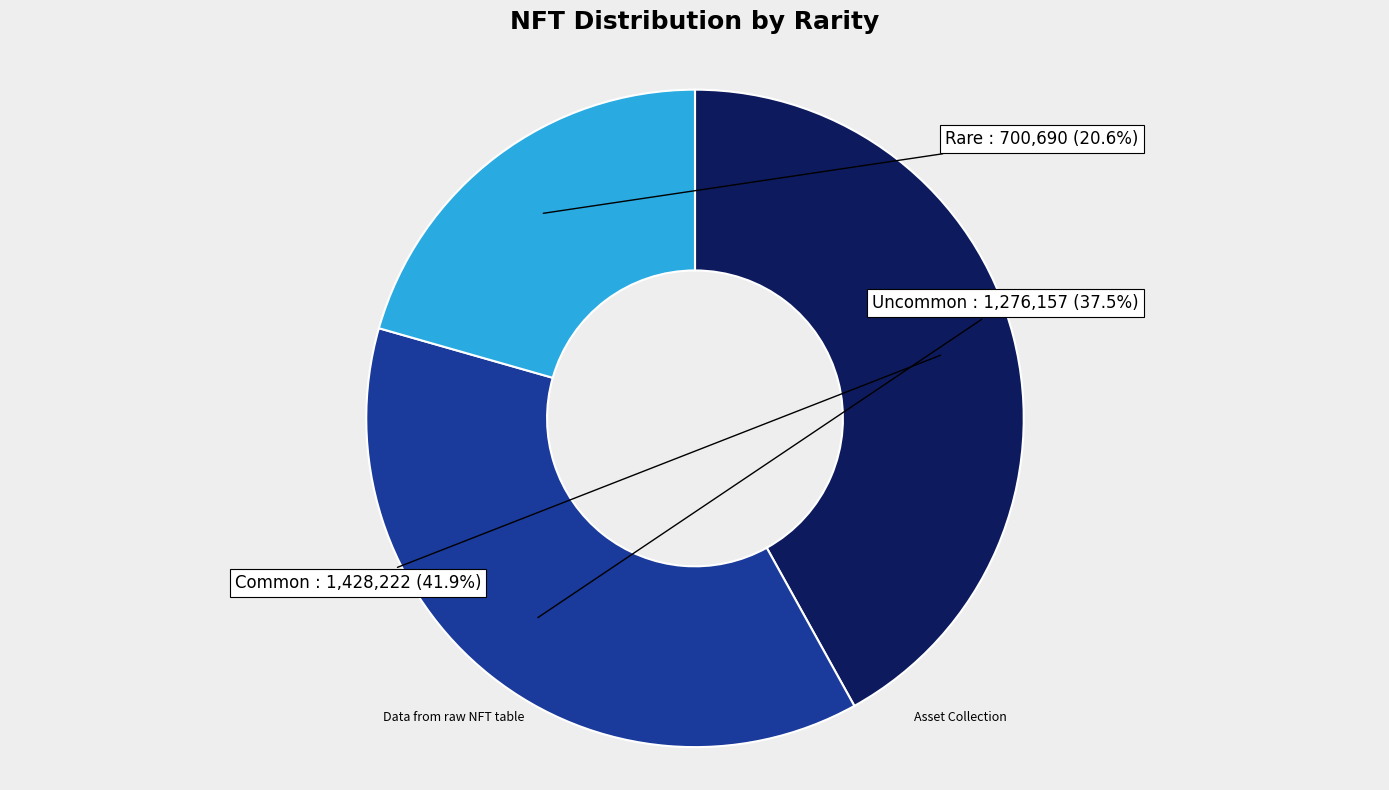

Is there a majority slice in this chart?

No